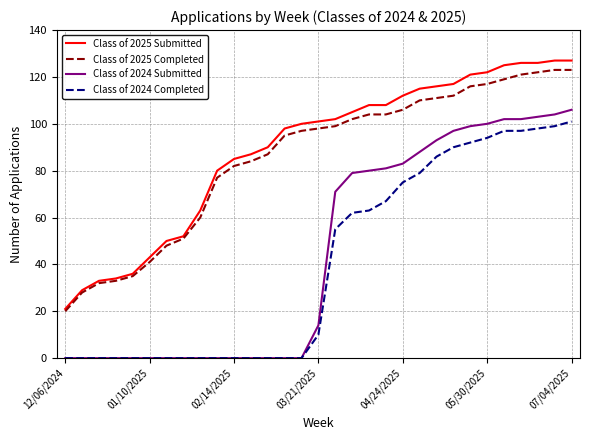

List the series in order of their peak value, lowest first.

Class of 2024 Completed, Class of 2024 Submitted, Class of 2025 Completed, Class of 2025 Submitted